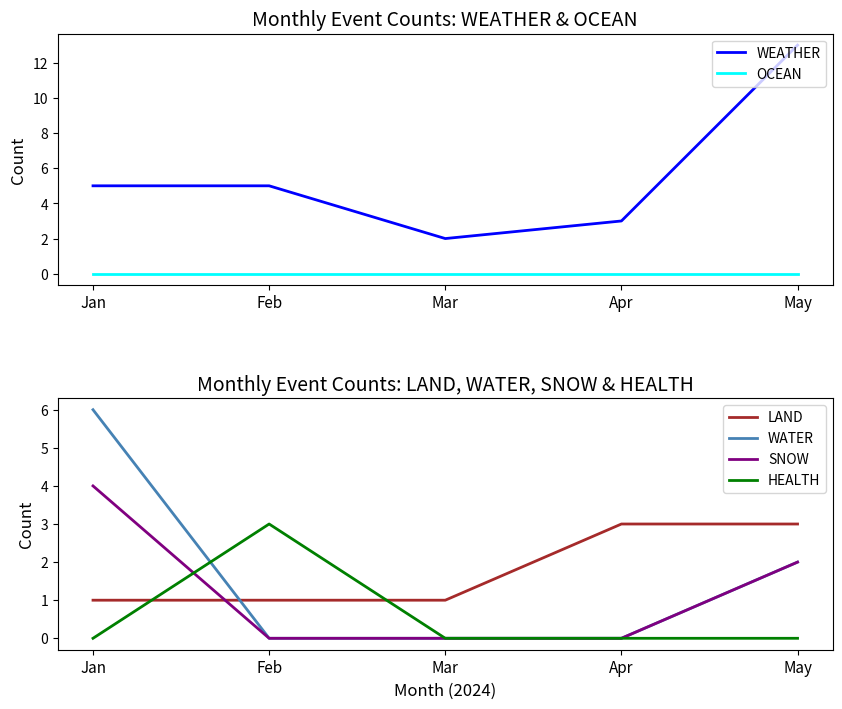

What are all the series names shown in the legend?

WEATHER, OCEAN, LAND, WATER, SNOW, HEALTH